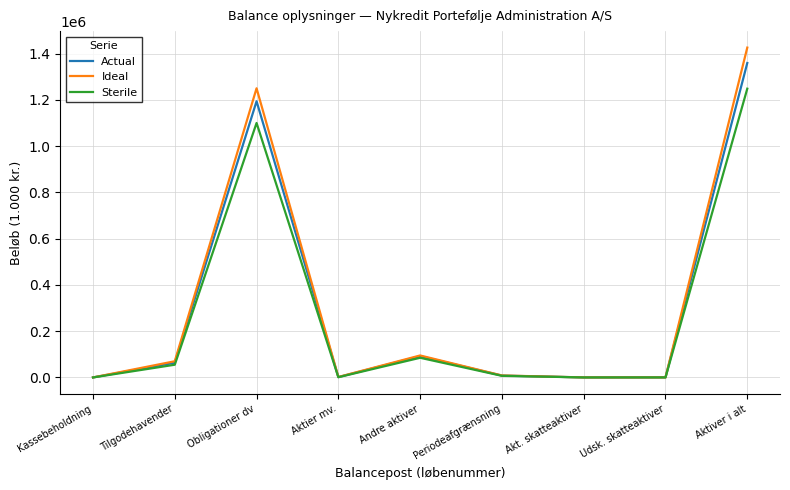

What is the spread (max minus min) of values at Andre aktiver?

10000